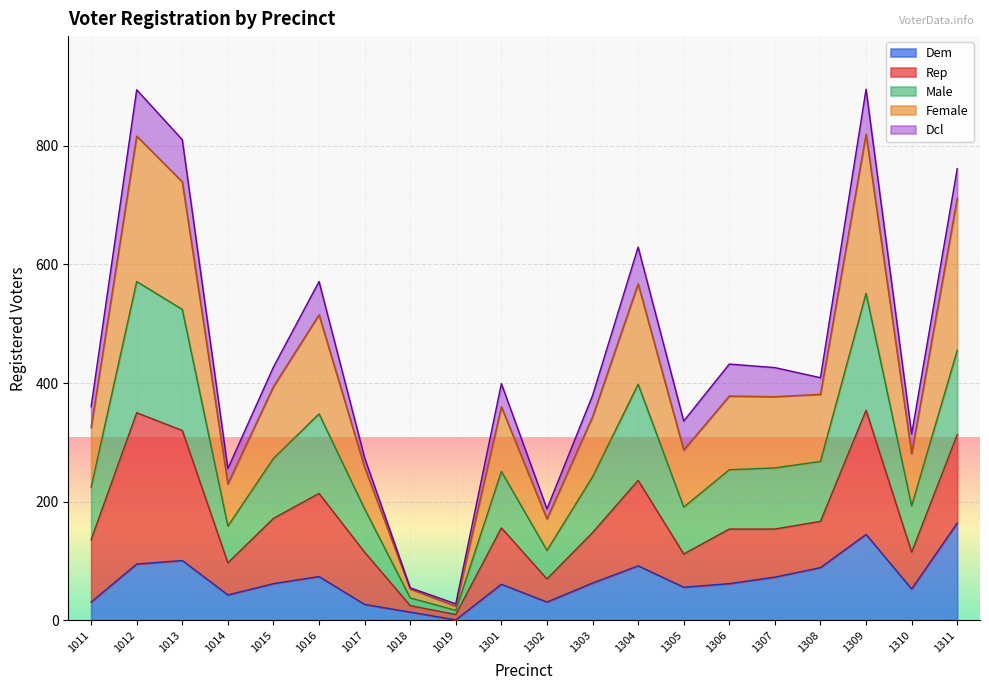

After their last crossing, which series has the higher values: male or rep?

rep